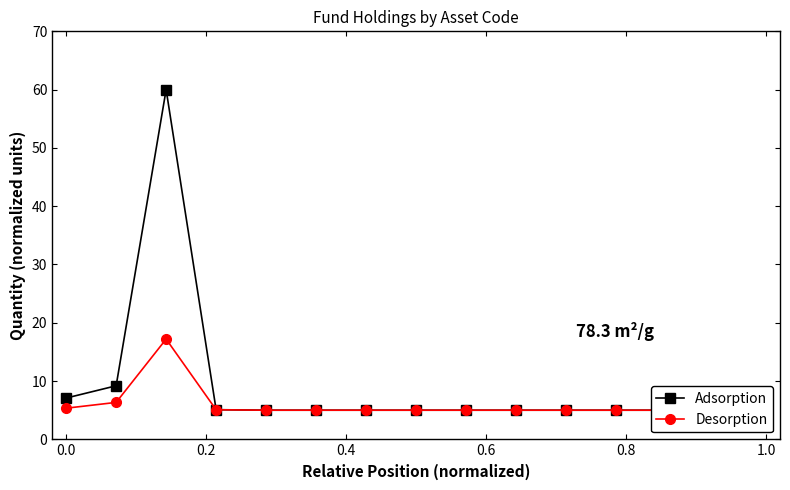

Which series has the widest spread of values?

Adsorption